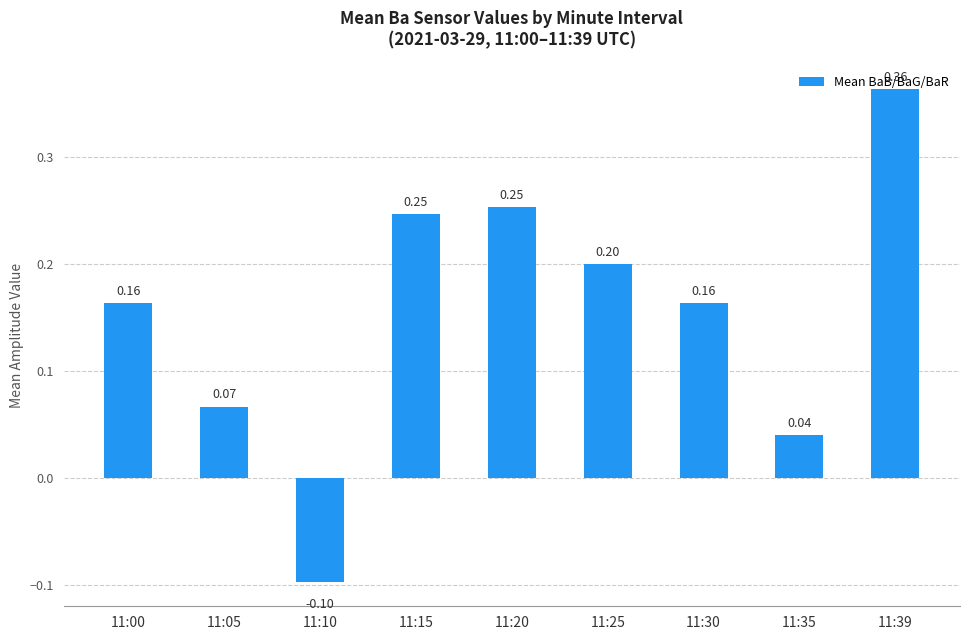

What is the sum of all values?

1.4